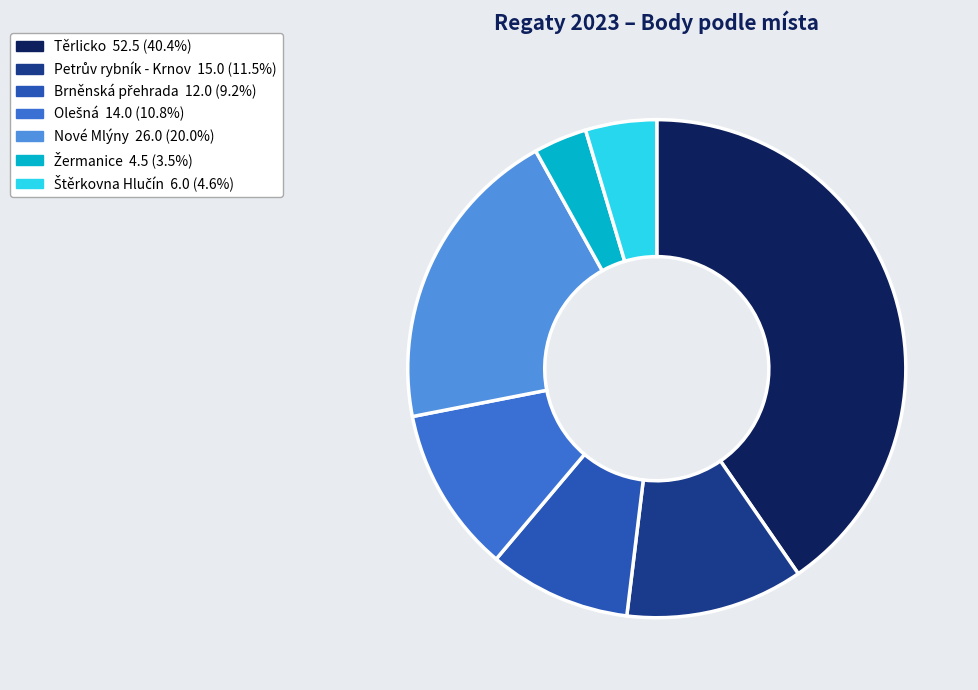

What is the ratio of the value at Těrlicko to the value at Nové Mlýny?

2.0